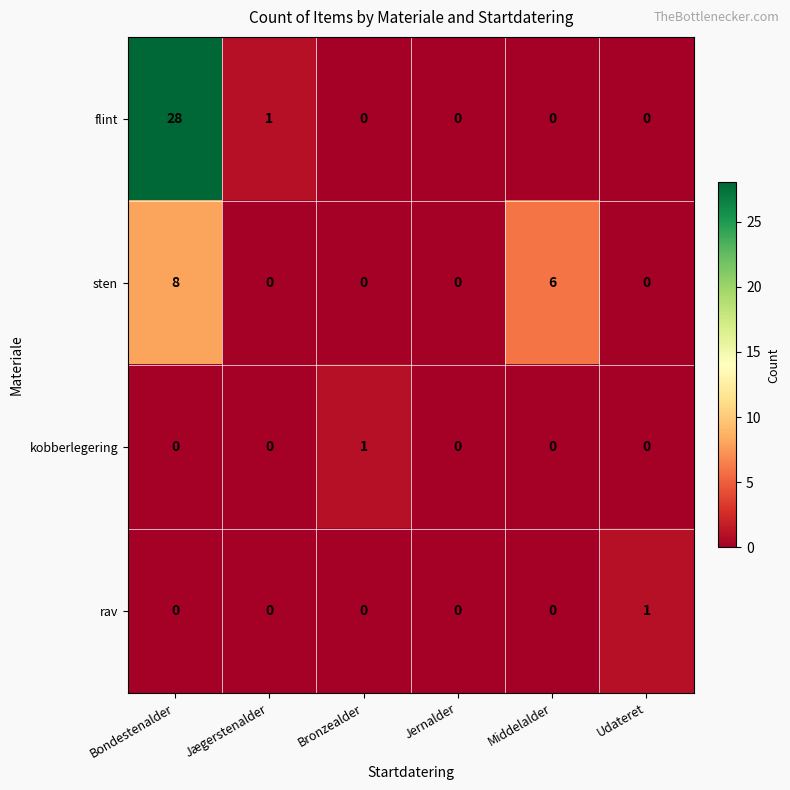

How many distinct data groups are displayed?

4